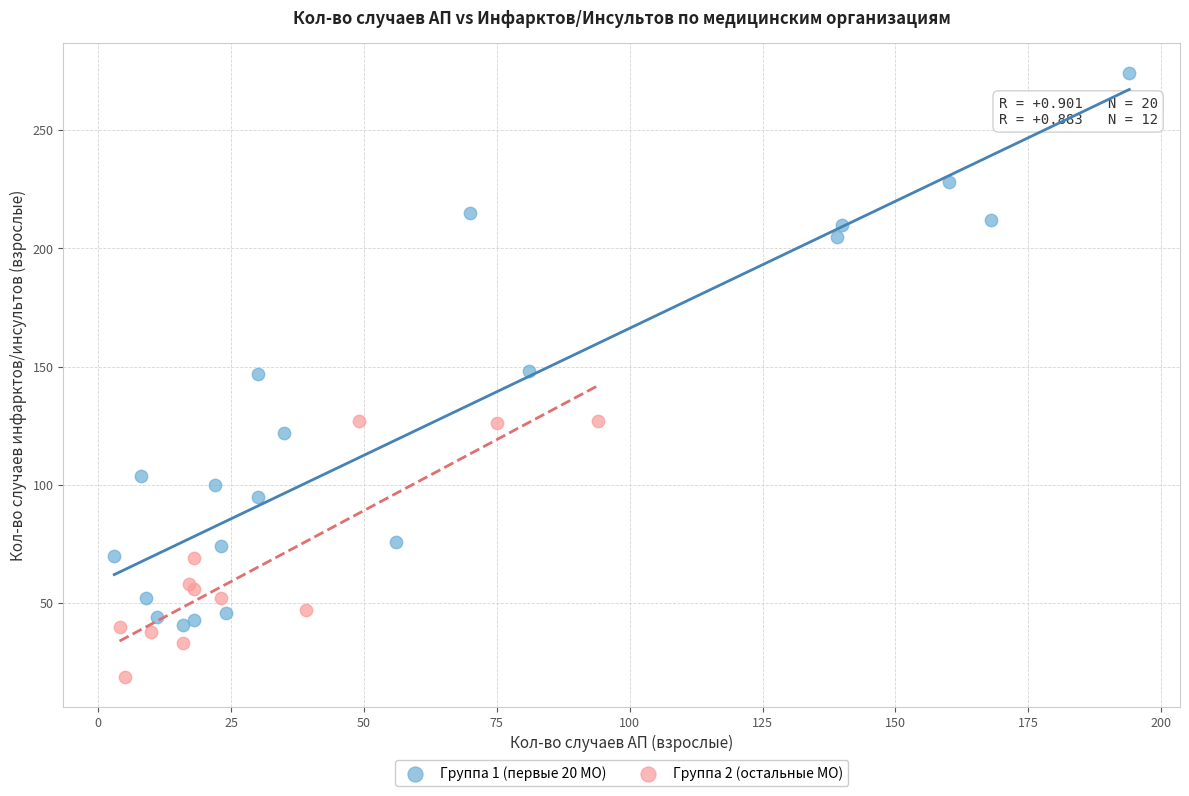

Which series reaches the minimum Y coordinate?

Группа 2 (остальные МО)